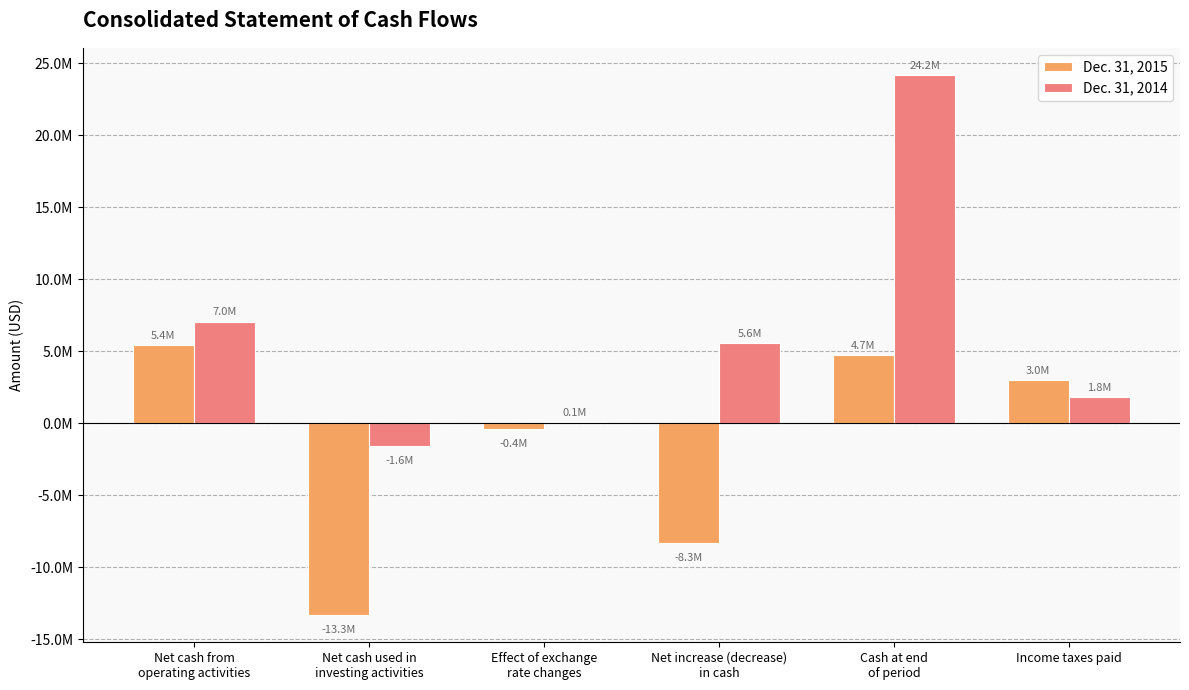

What is the label of the 3rd bar from the left?

Effect of exchange
rate changes